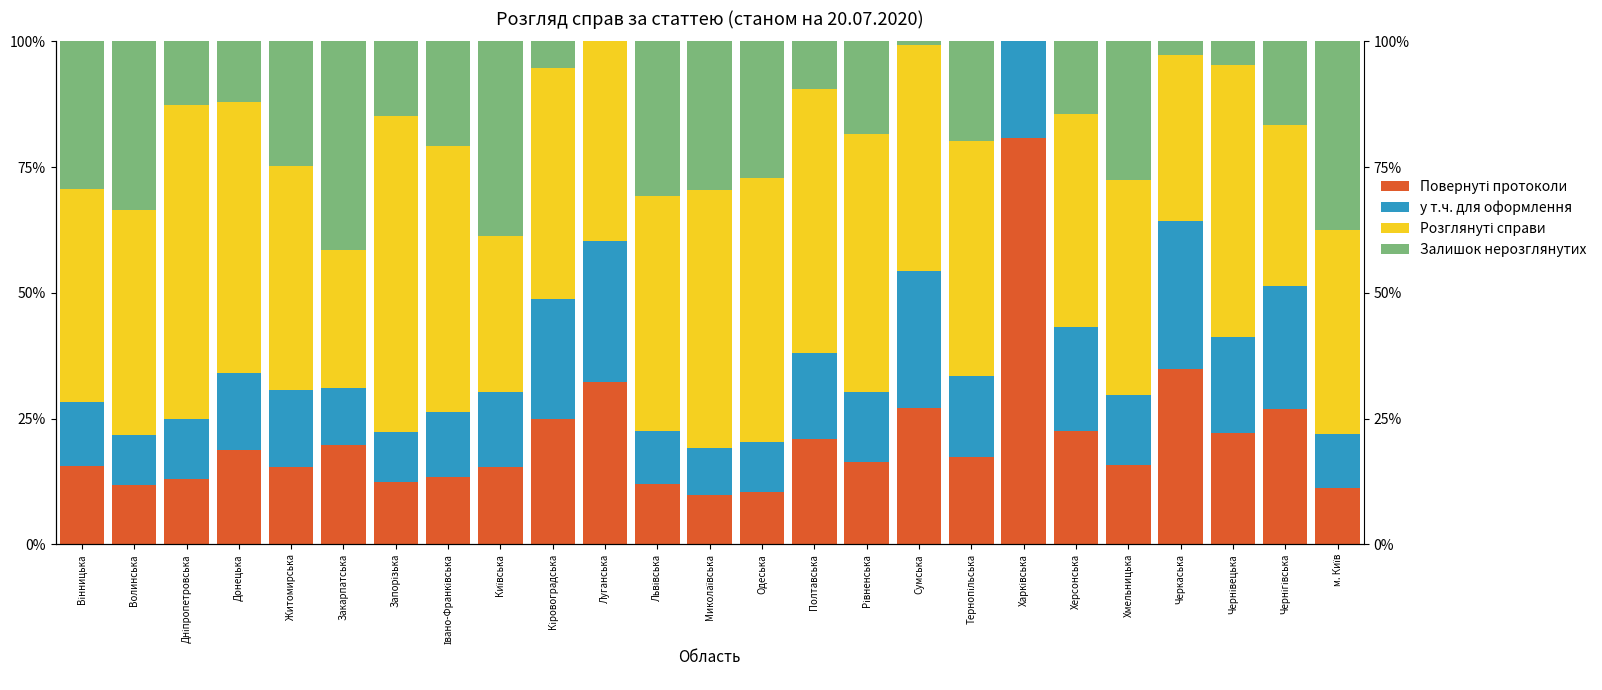

How many values in the Повернуті протоколи series exceed 16?

13